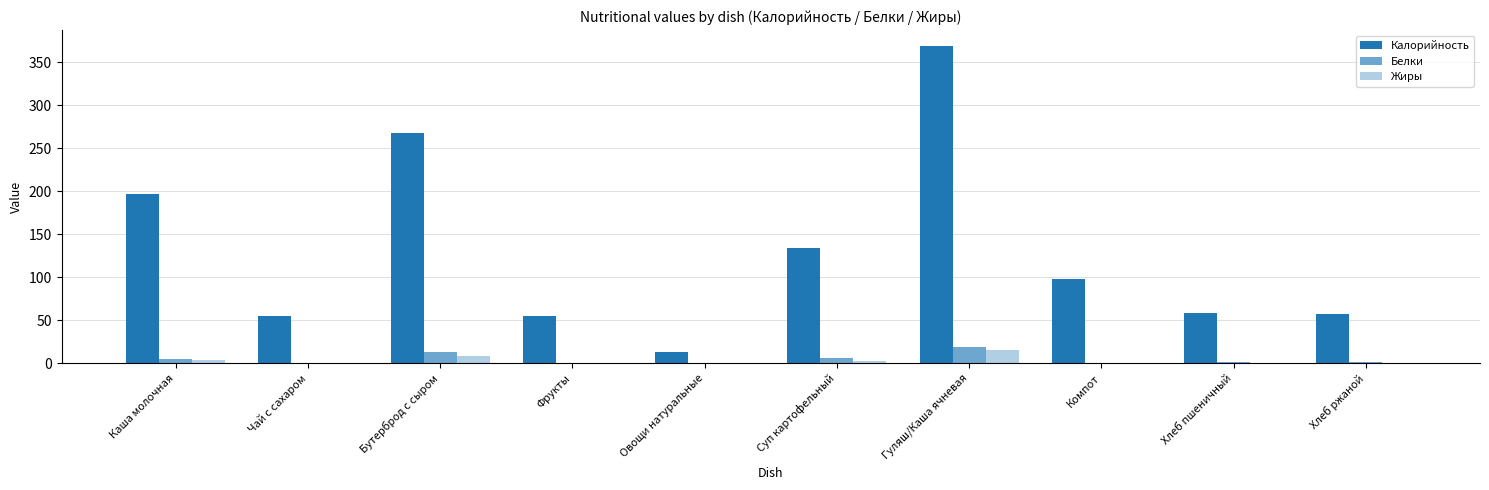

Rank the categories by Белки value from lowest to highest.

Чай с сахаром, Компот, Фрукты, Овощи натуральные, Хлеб ржаной, Хлеб пшеничный, Каша молочная, Суп картофельный, Бутерброд с сыром, Гуляш/Каша ячневая